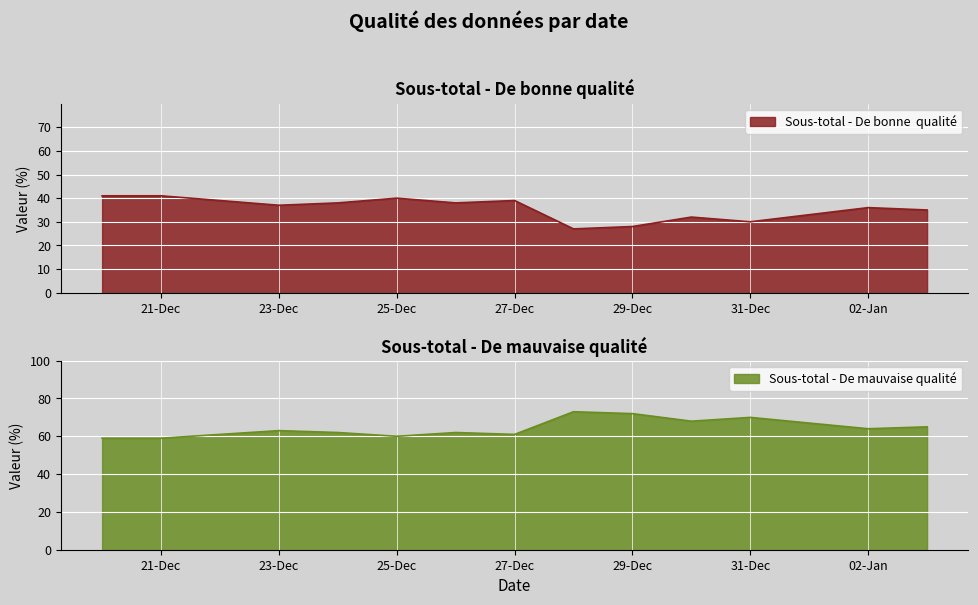

True or false: Sous-total - De mauvaise qualité and Sous-total - De bonne  qualité cross at least once.

False